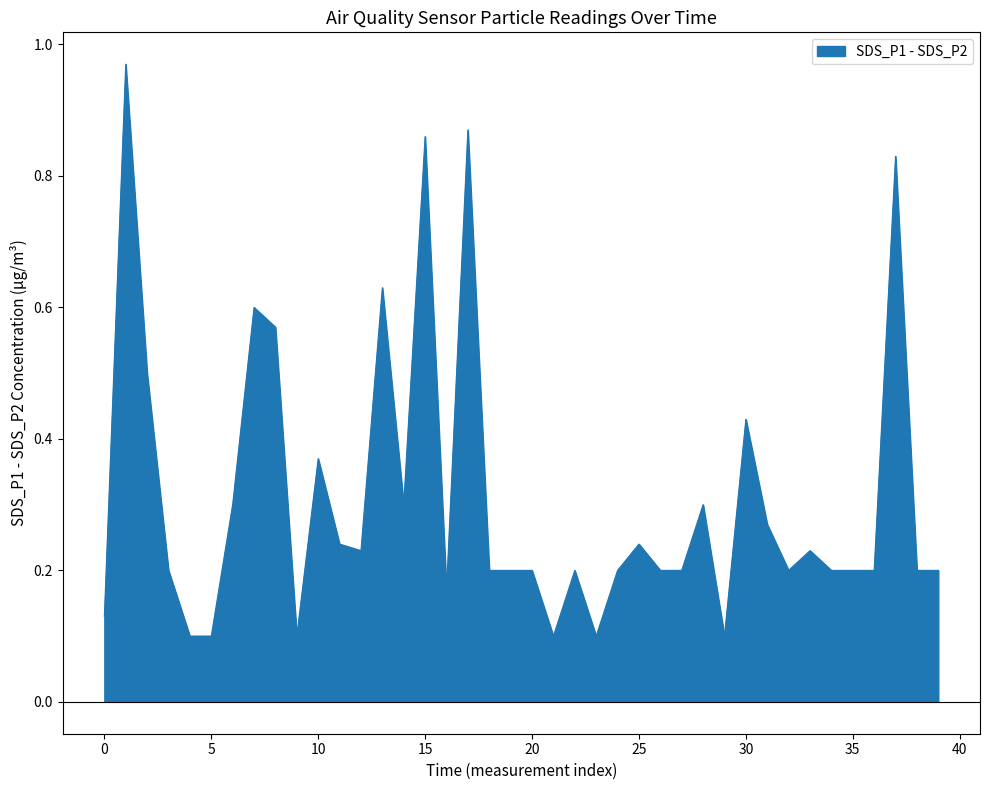

True or false: SDS_P1 and SDS_P2 intersect in this chart.

False